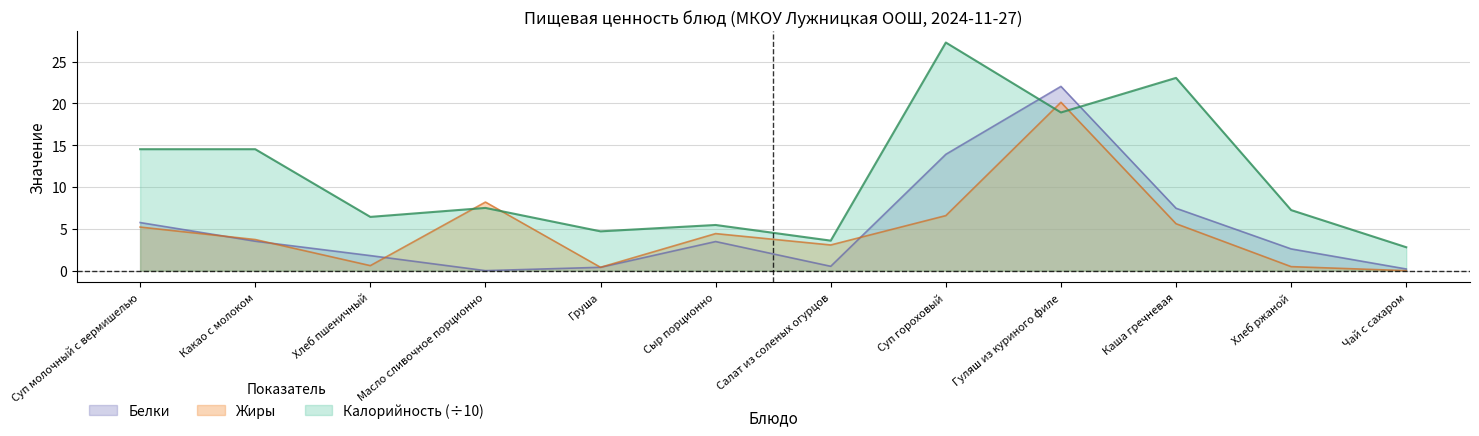

Does the chart have visible grid lines?

Yes